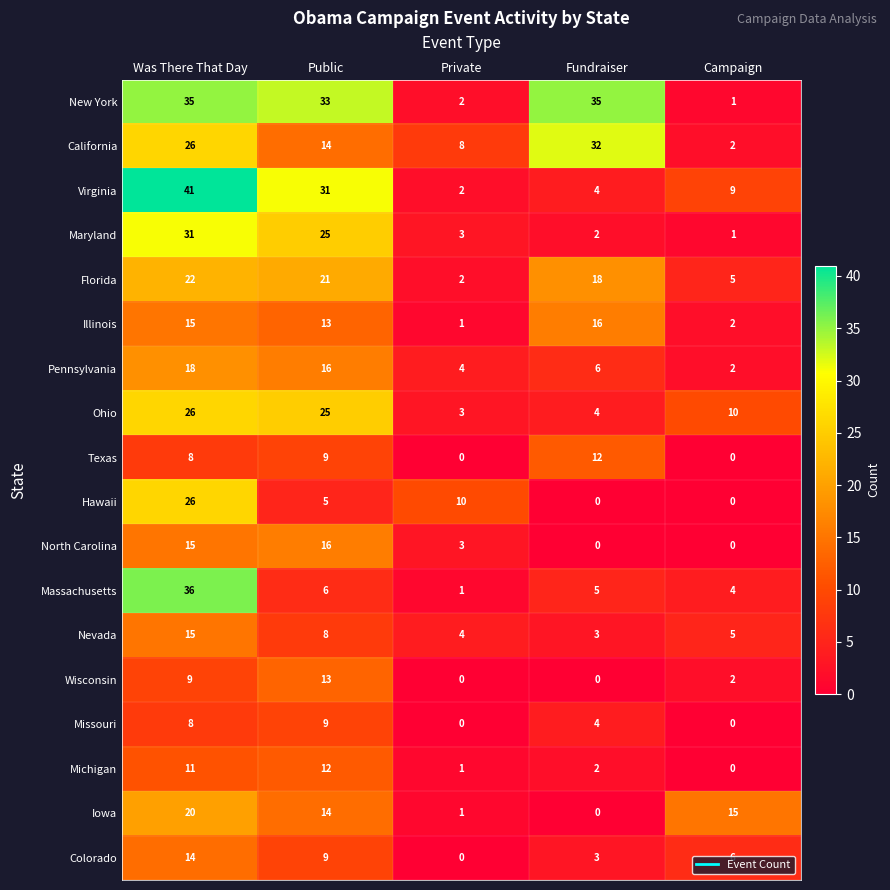

Is the value of Iowa at Was There That Day greater than the value of North Carolina at Fundraiser?

Yes